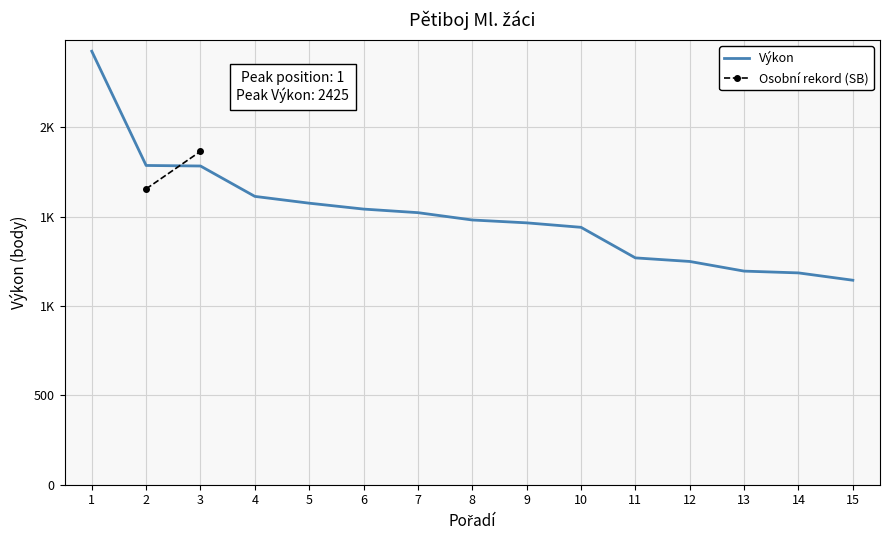

What value does the data have at 8, to the nearest 10?

1480